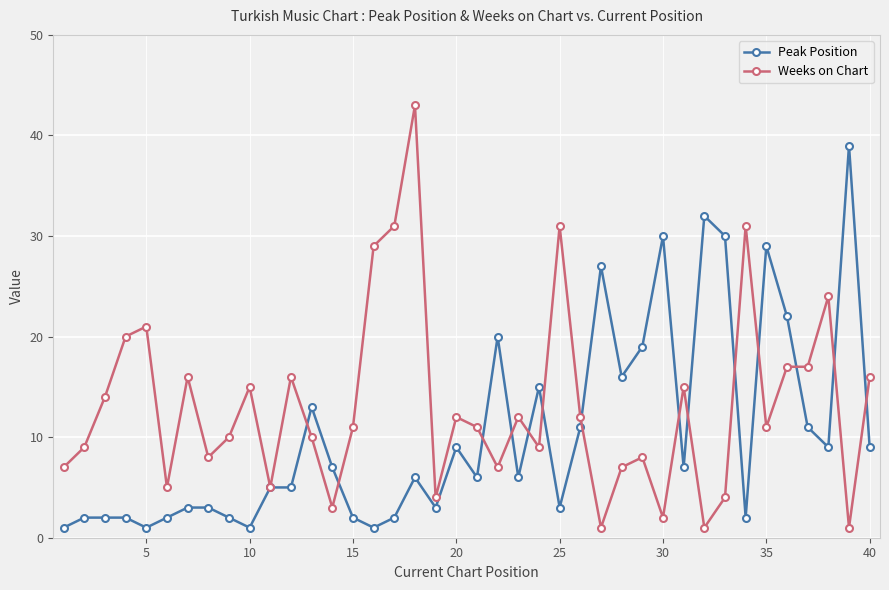

Which series has the widest spread of values?

Weeks on Chart